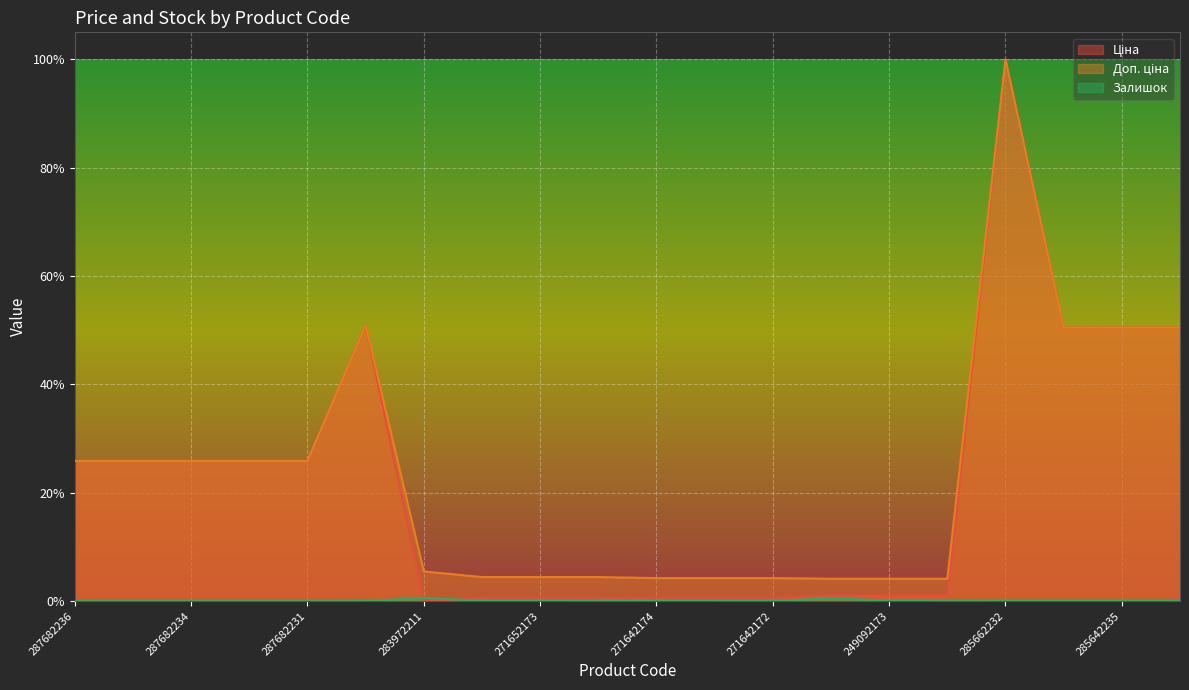

Reading left to right, transcribe all the data shown in this chart.

Ціна: 0.3	0.3	0.3	0.3	0.3	0.5	0.0	0.0	0.0	0.0	0.0	0.0	0.0	0.0	0.0	0.0	1.0	0.5	0.5	0.5
Доп. ціна: 0.3	0.3	0.3	0.3	0.3	0.5	0.1	0.0	0.0	0.0	0.0	0.0	0.0	0.0	0.0	0.0	1.0	0.5	0.5	0.5
Залишок: 0.0	0.0	0.0	0.0	0.0	0.0	0.0	0.0	0.0	0.0	0.0	0.0	0.0	0.0	0.0	0.0	0.0	0.0	0.0	0.0